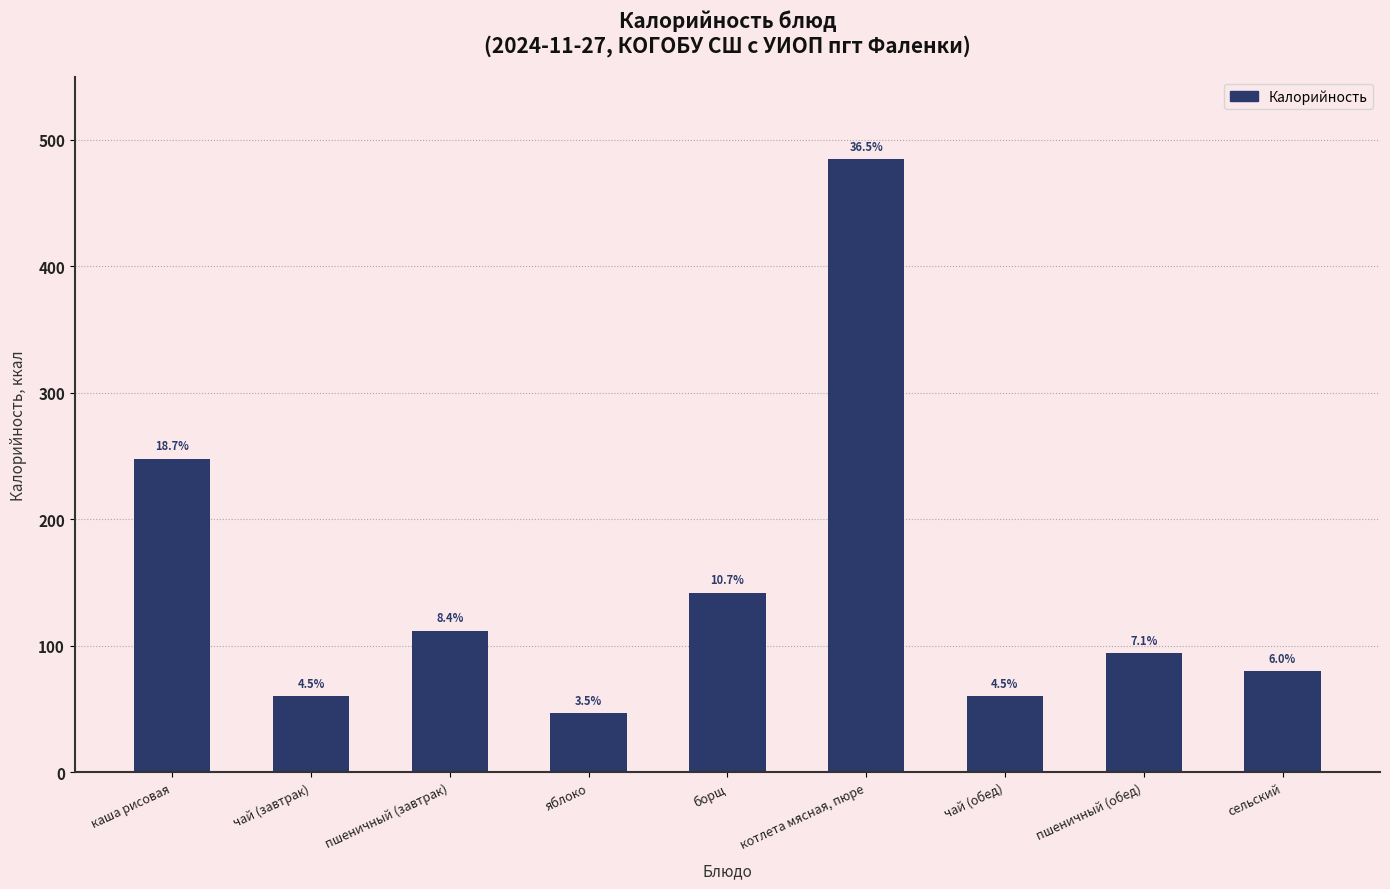

How many bars are there in total?

9